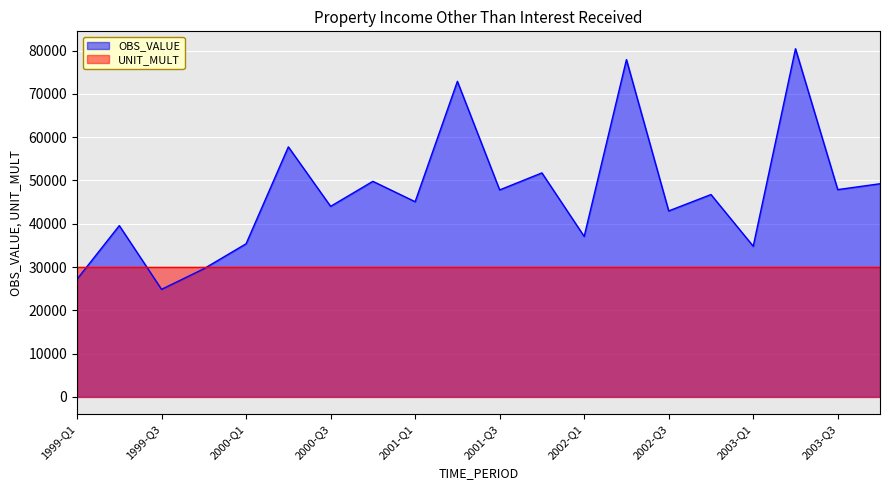

What is the change in value from 2001-Q2 to 2003-Q4?

-23667.4